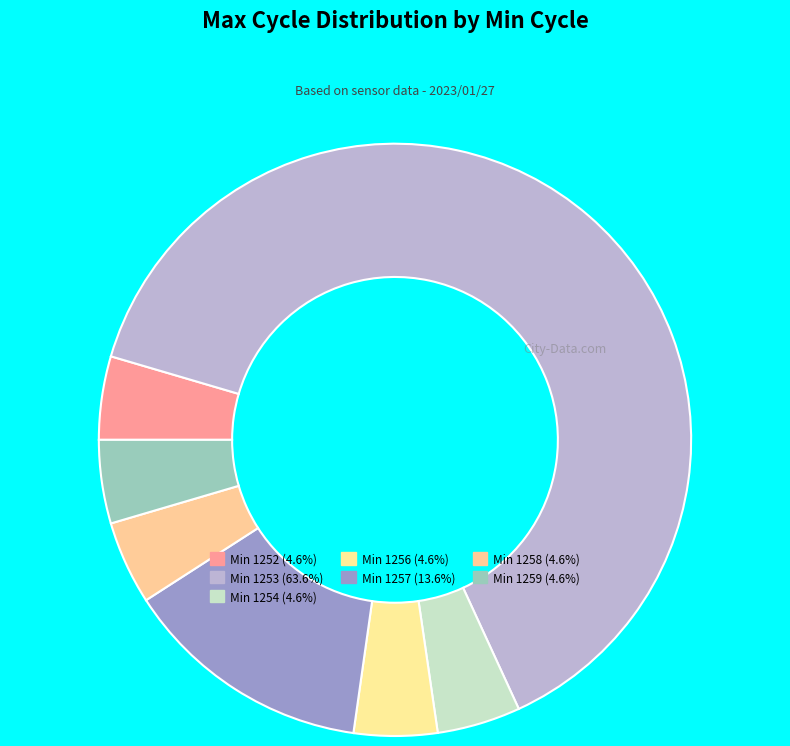

Count the number of slices in the pie.

7